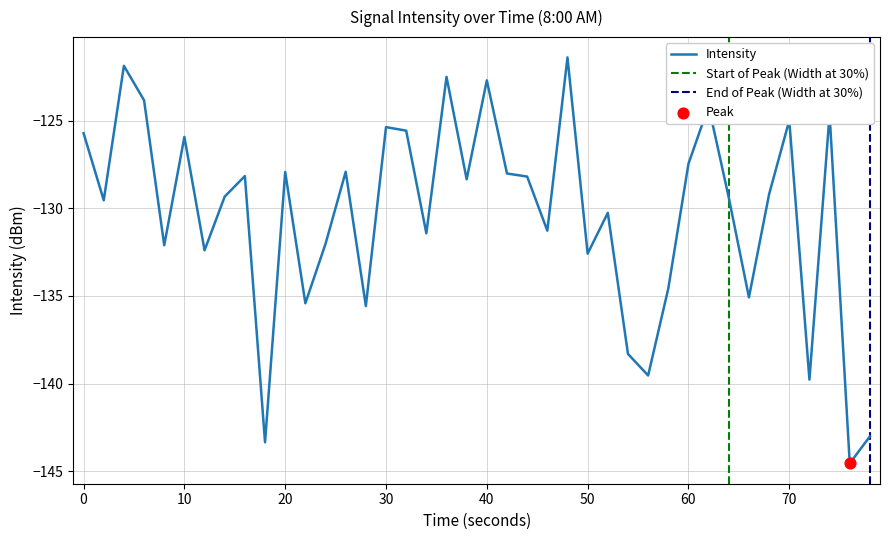

True or false: Intensity has a value of -122.7 at 40.

True